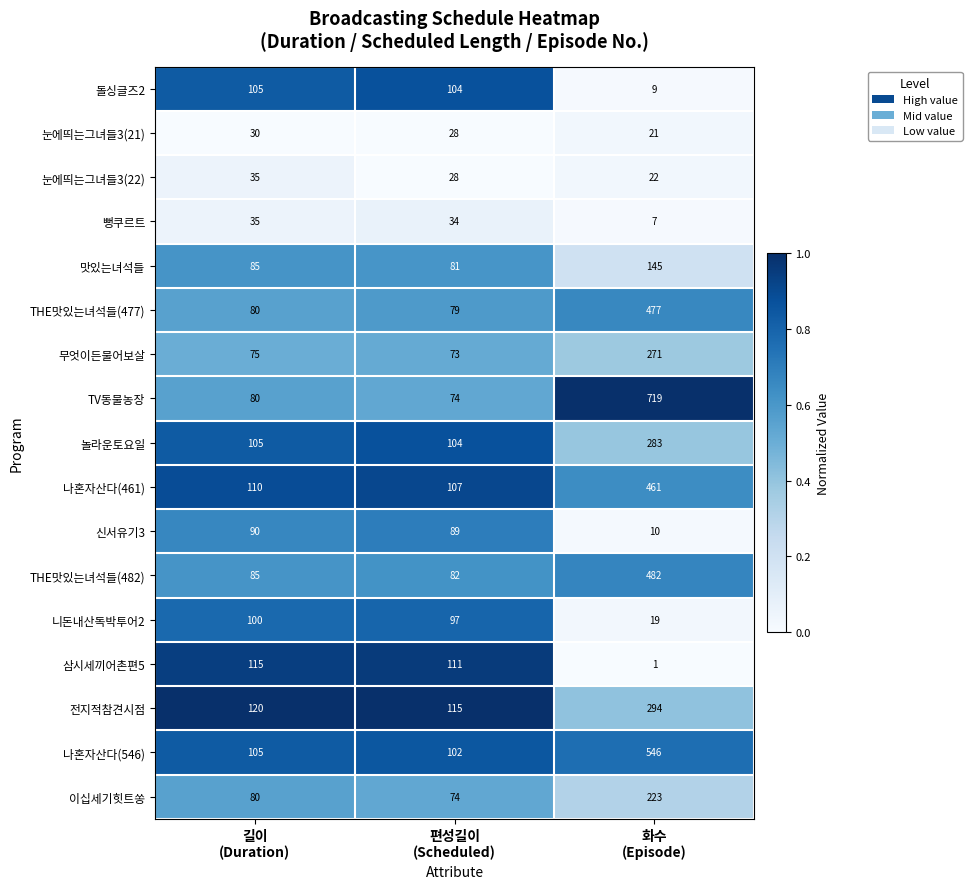

Which series has the largest total across all categories?

TV동물농장